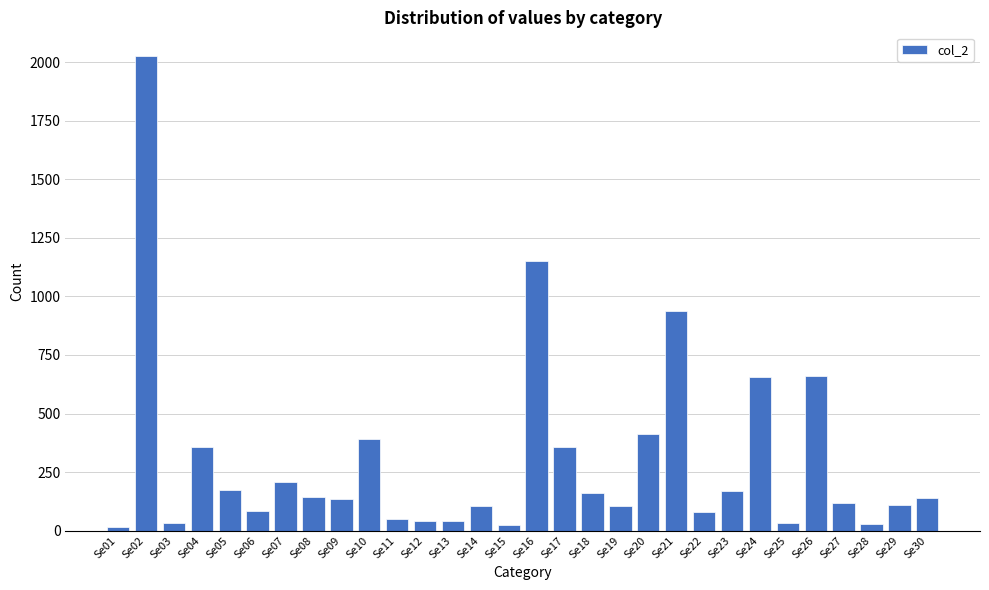

Which label corresponds to the largest value in the chart?

Se02